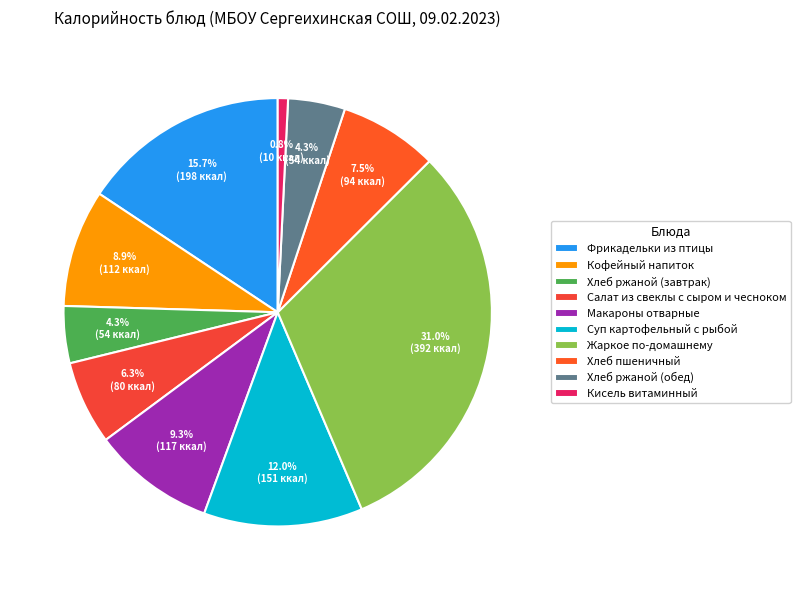

Is Макароны отварные the majority of the pie?

No